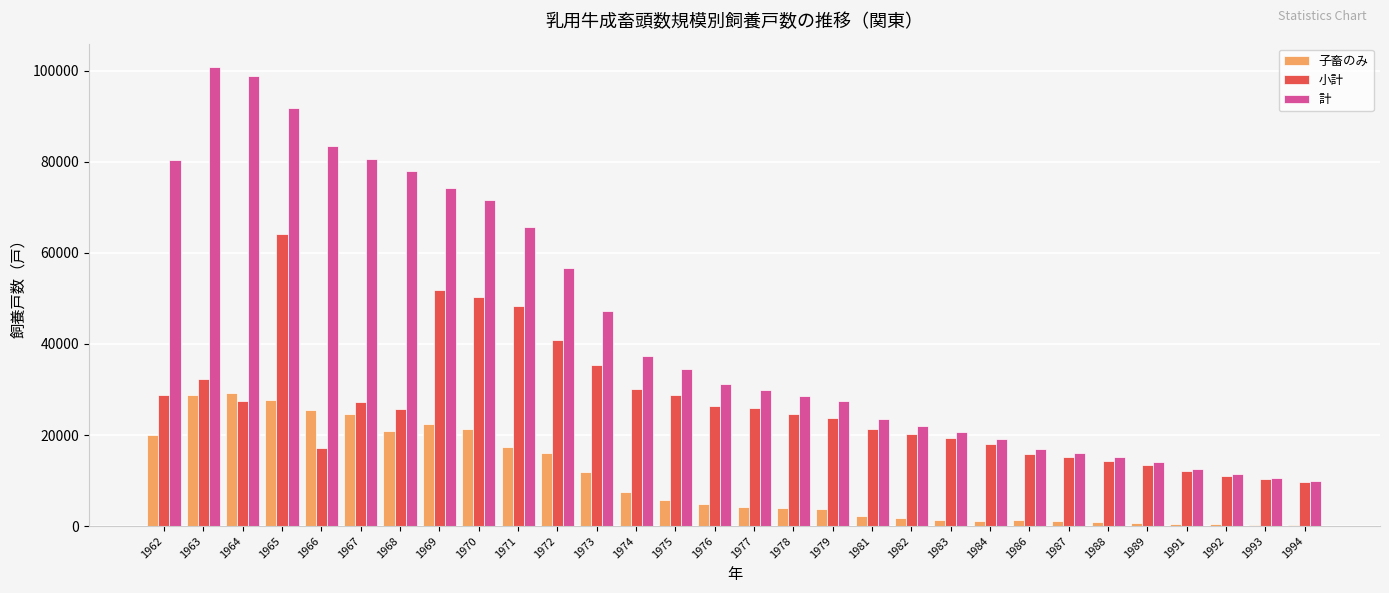

How many series are shown in this chart?

3